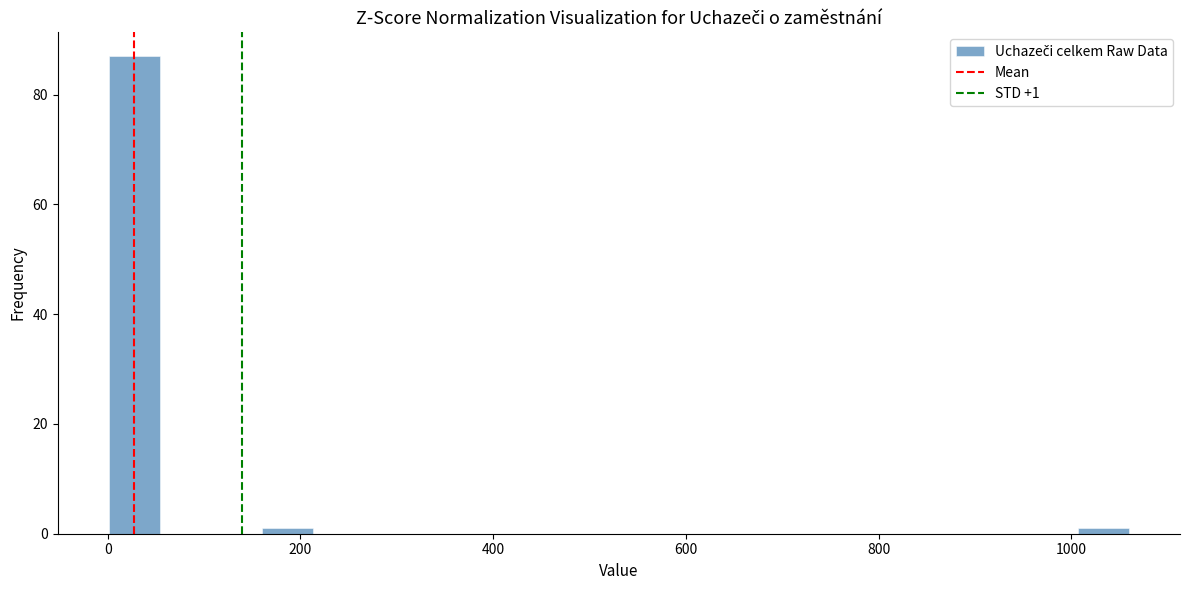

Read against the x-axis, roughly where is the centre of the tallest bar?

20